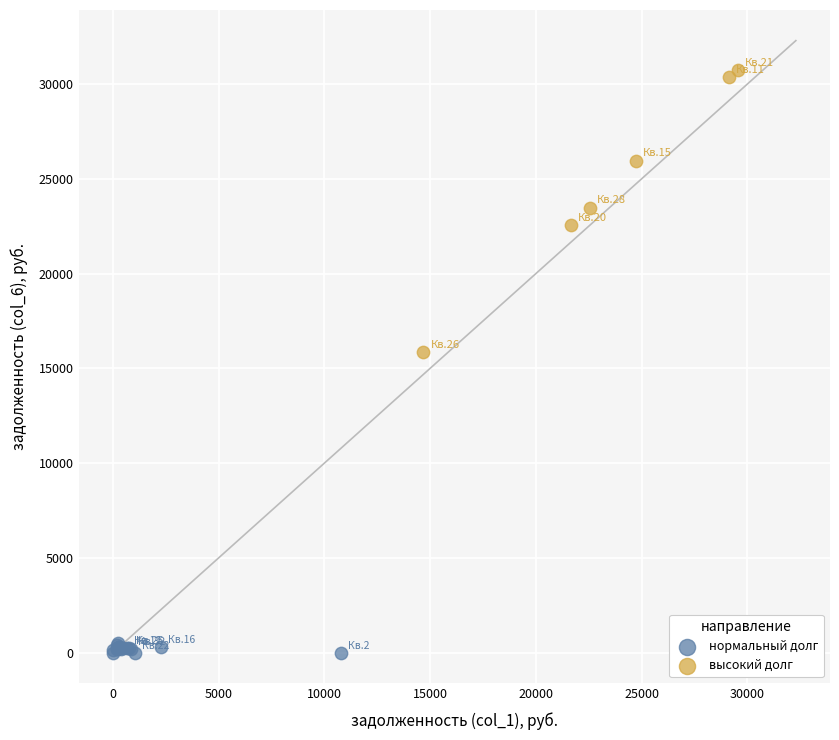

Which series reaches the maximum Y coordinate?

высокий долг